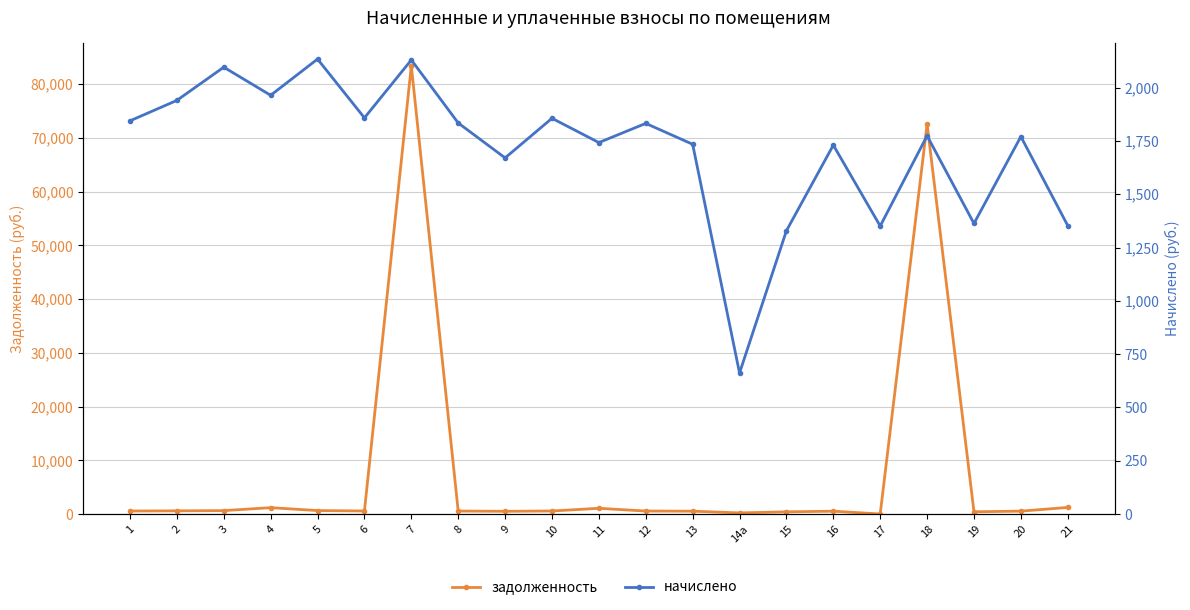

Which series changed the most between 13 and 15?

начислено